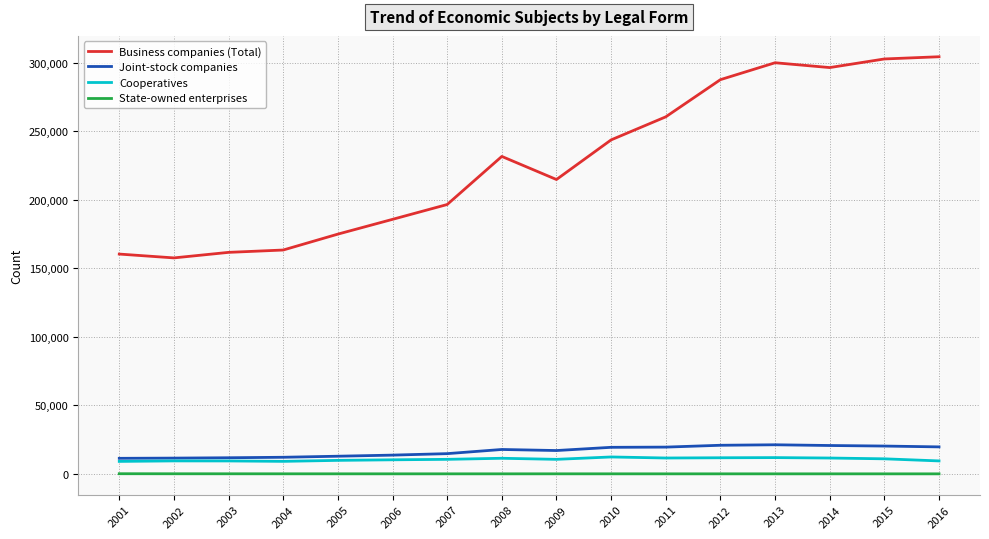

Where does the State-owned enterprises series first go above 55?

2001